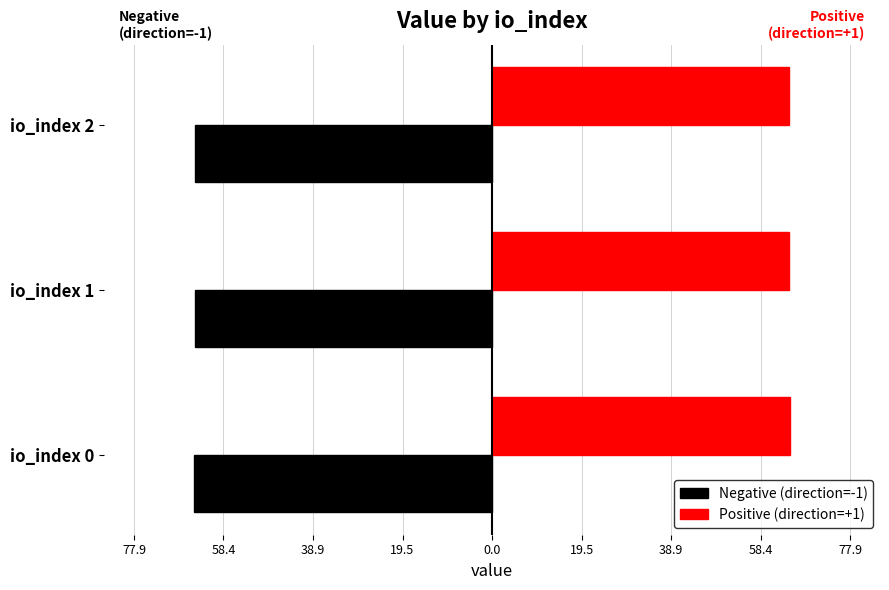

What are all the series names shown in the legend?

Negative (direction=-1), Positive (direction=+1)